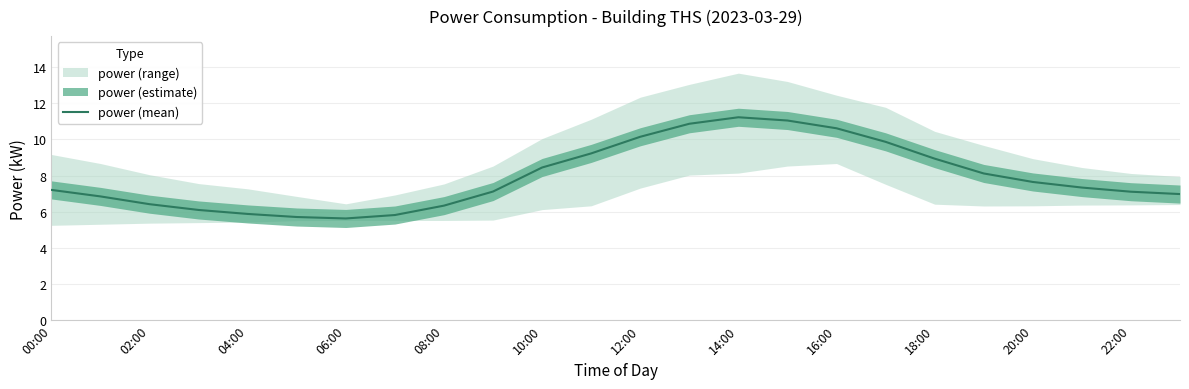

True or false: power (mean) has a value of 5.9 at 14:00.

False